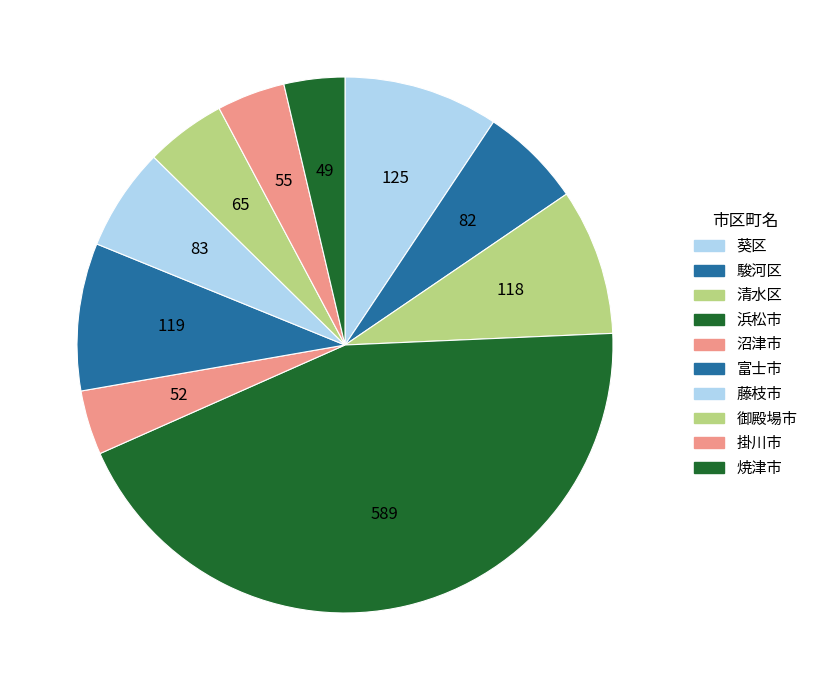

How many segments does this pie chart have?

10